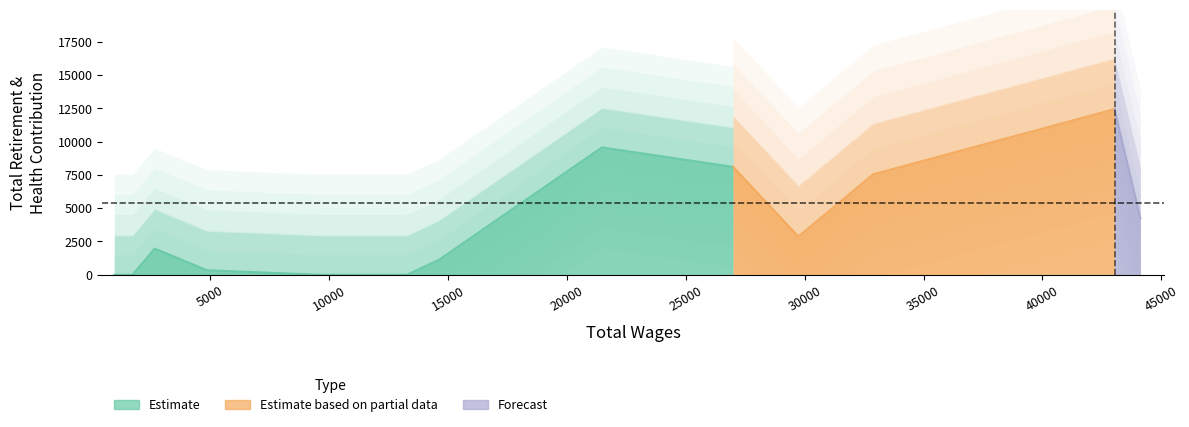

Reading left to right, extract all data points from this chart.

955=0	1723=0	2655=1967	4851=339	9569=0	13269=0	14613=1125	21471=9562	26990=8097	29734=2869	32881=7541	43036=12436	44124=4230